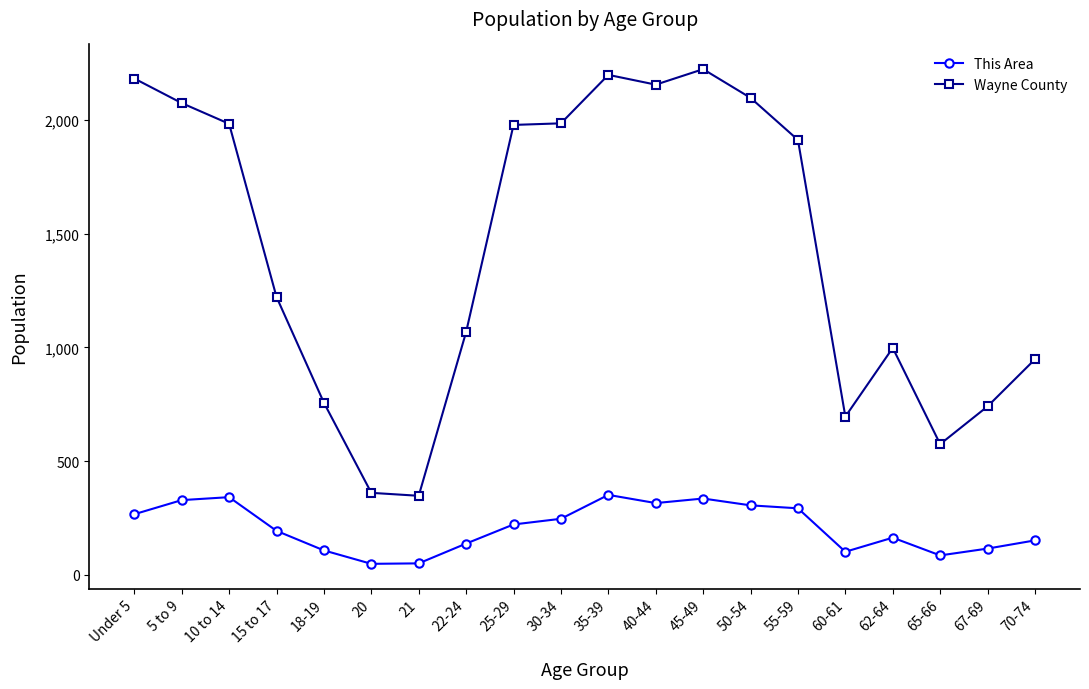

The value of Wayne County at 10 to 14 is 1983. True or false?

True